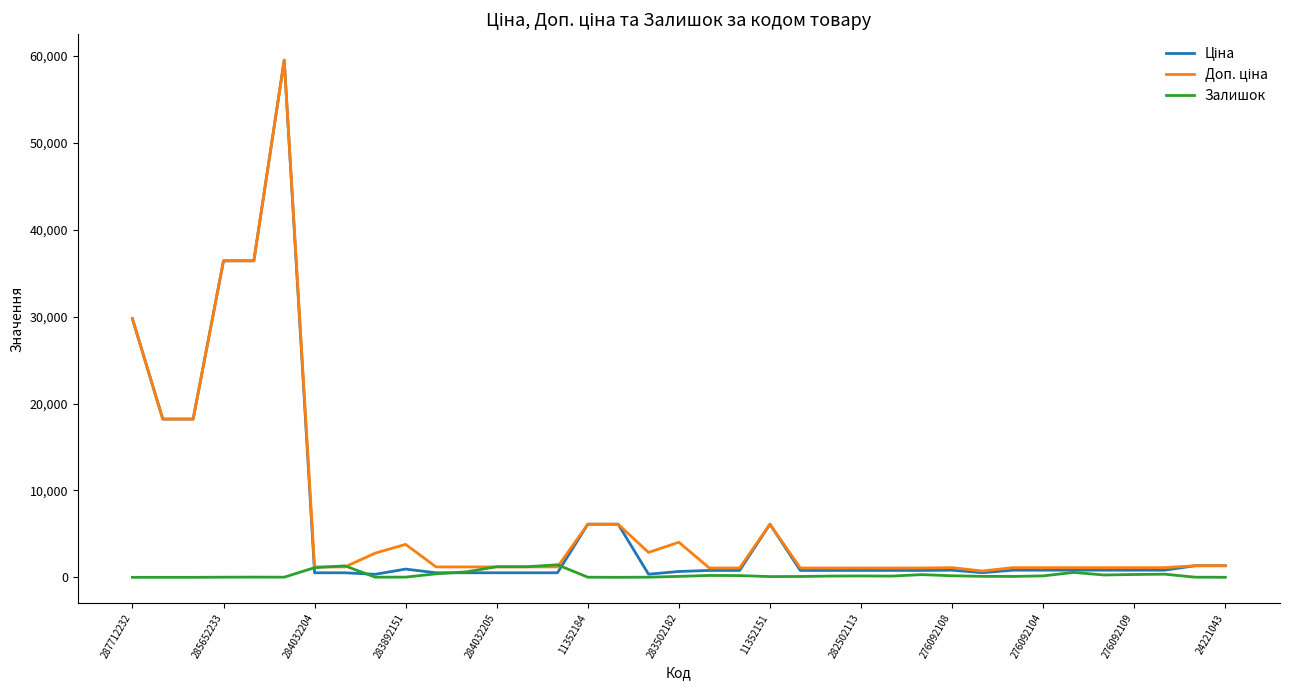

What is the maximum value shown in the chart?

59523.0